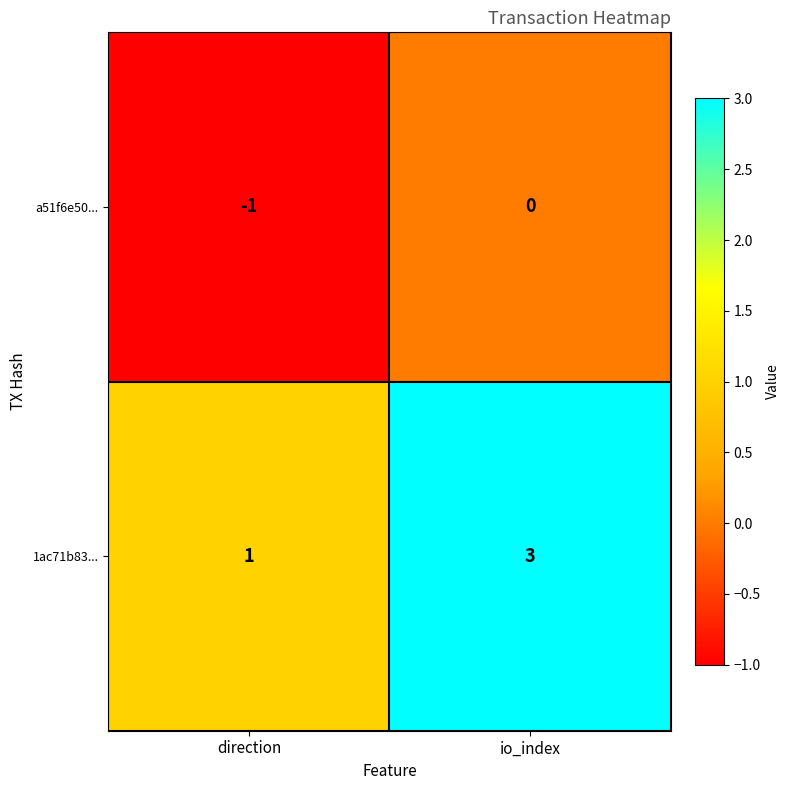

Count the number of categories in the chart.

2